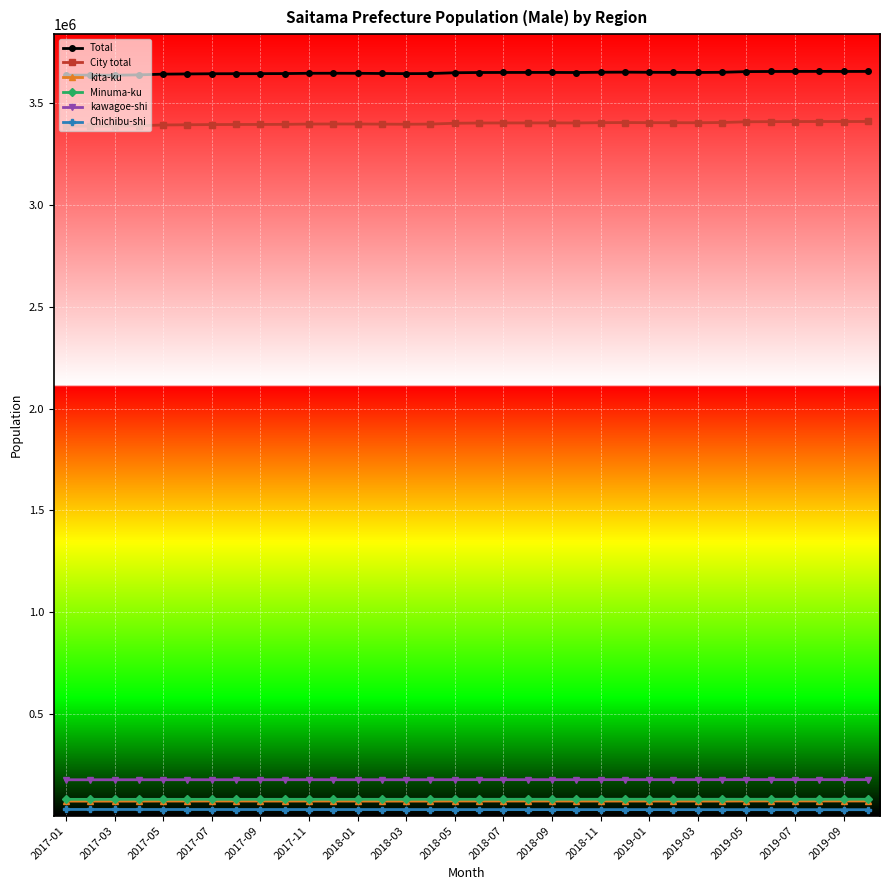

True or false: Minuma-ku and Total intersect in this chart.

False